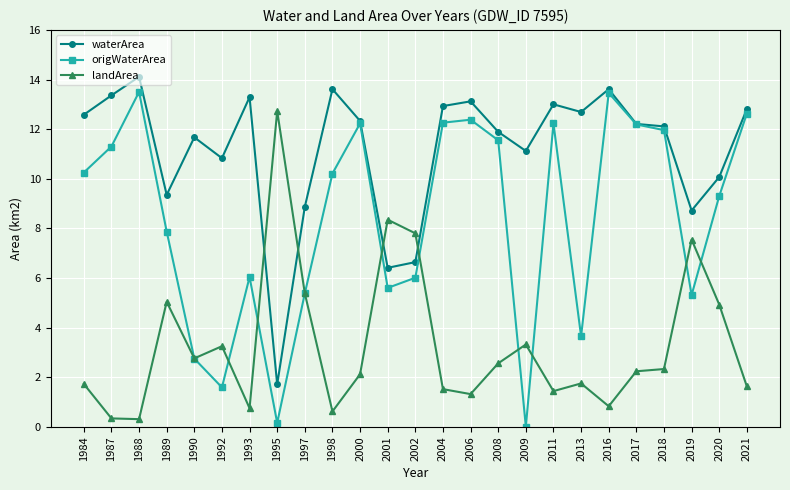

What is the difference between the maximum and minimum values in the waterArea series?

12.4